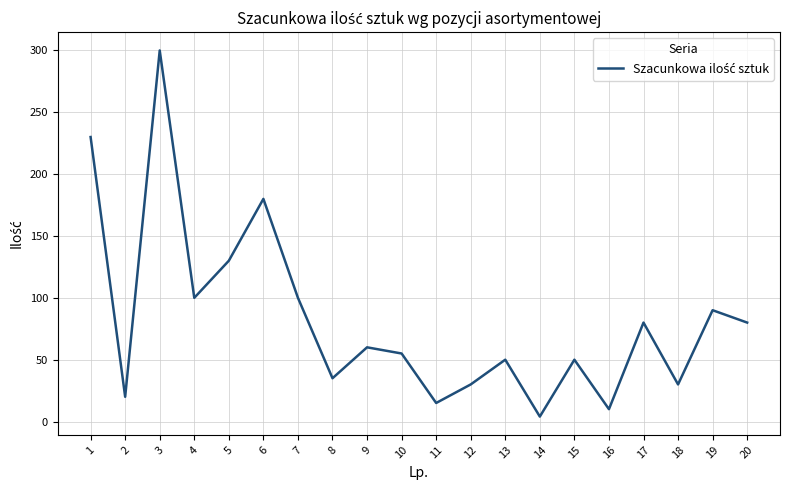

What is the greatest value displayed?

300